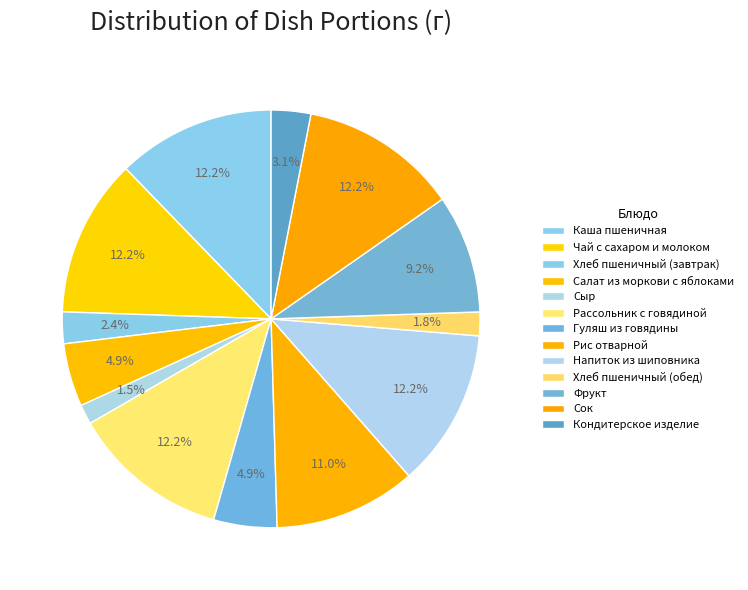

What is the ratio of the value at Сок to the value at Салат из моркови с яблоками?

2.5